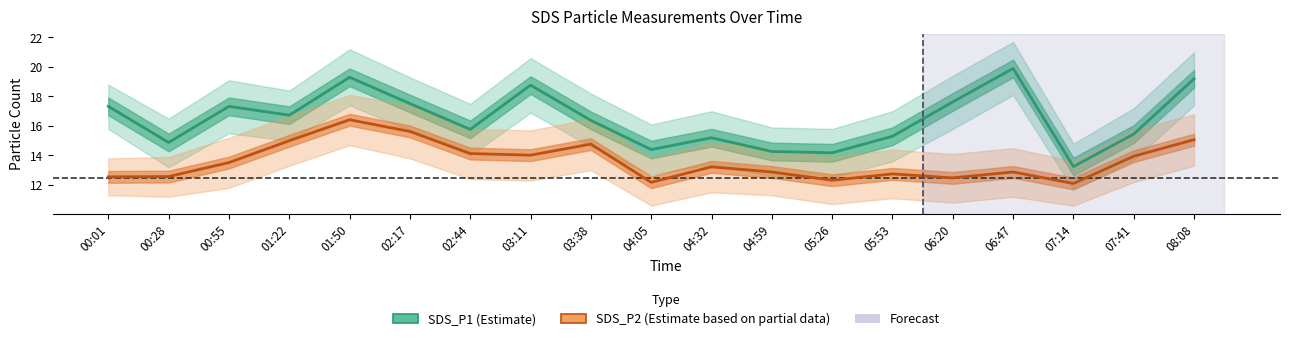

Is it true that SDS_P1 (Estimate) equals 18.8 at 03:11?

True